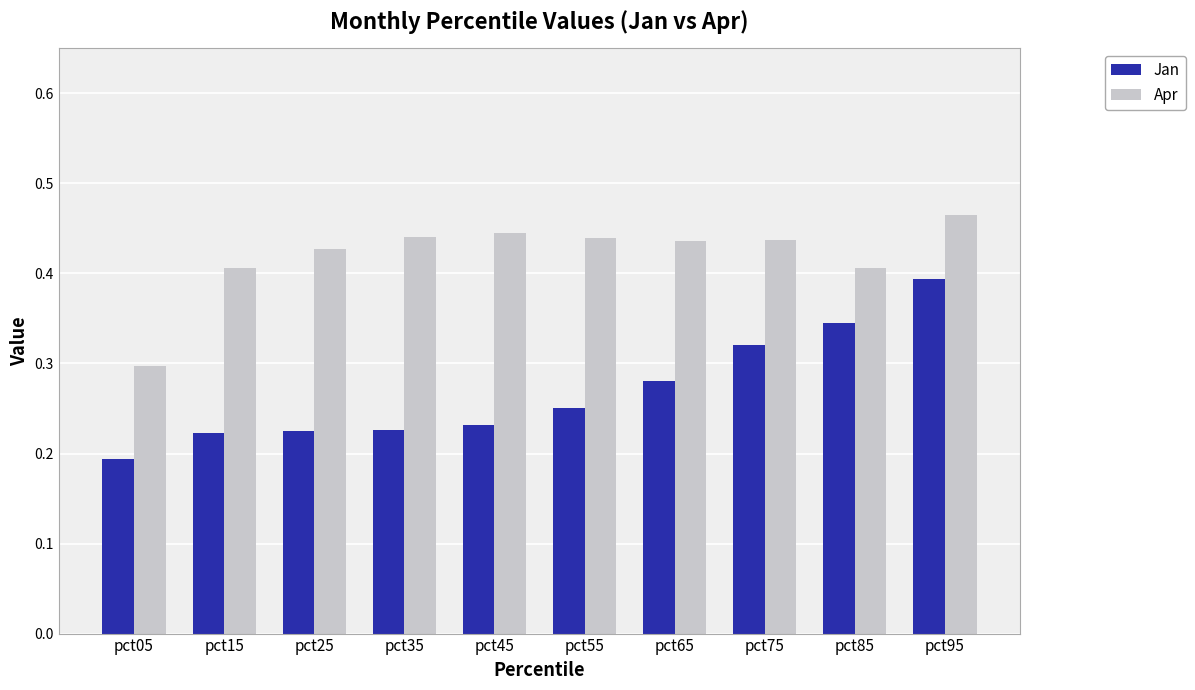

What are all the series names shown in the legend?

Jan, Apr